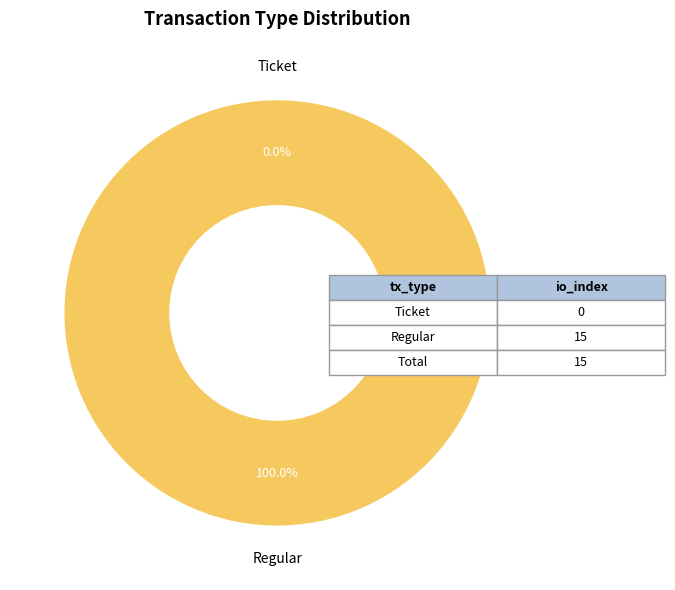

Is it true that Ticket is 9% of the pie?

False